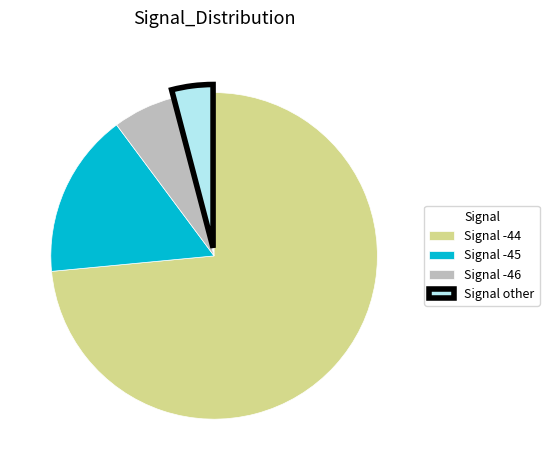

What is the ratio of the value at Signal -45 to the value at Signal -44?

0.2